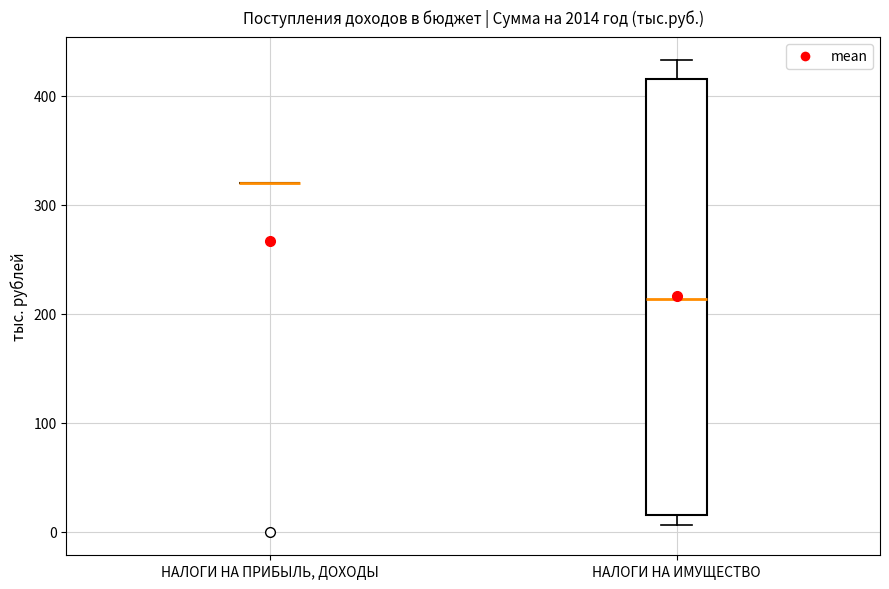

Which box is the tallest, from its lower edge to its upper edge?

НАЛОГИ НА ИМУЩЕСТВО